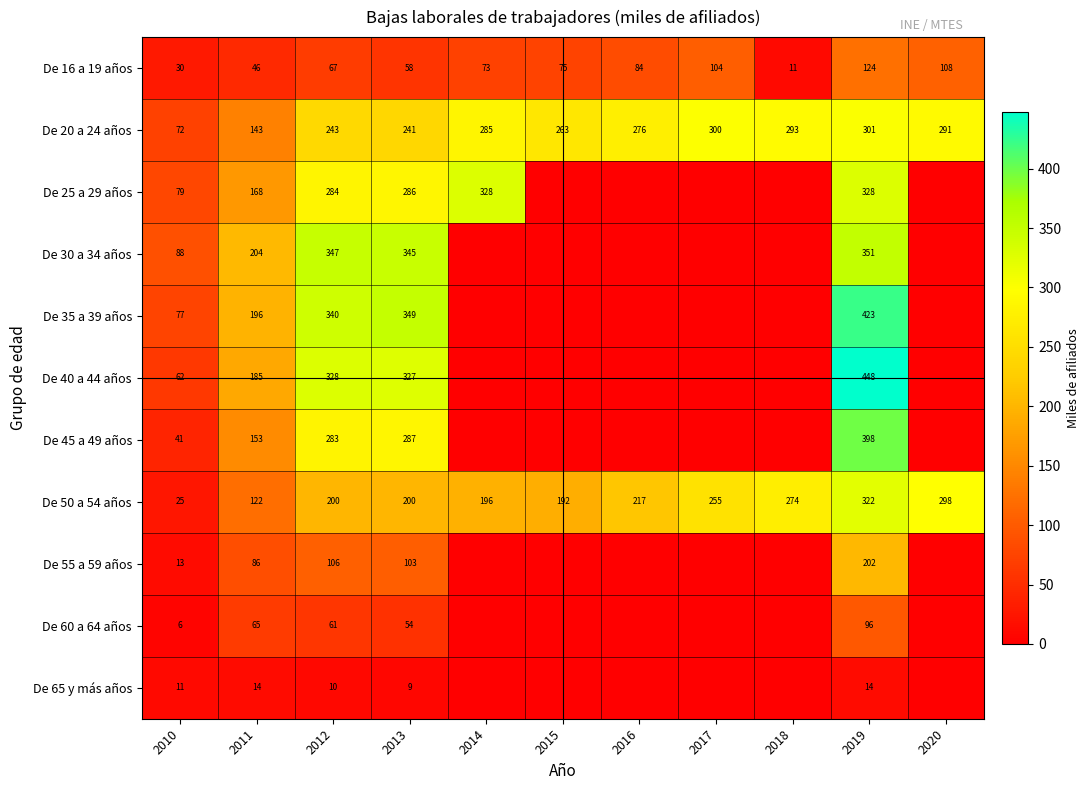

What is the sum of the De 16 a 19 años values at 2012 and 2015?

142